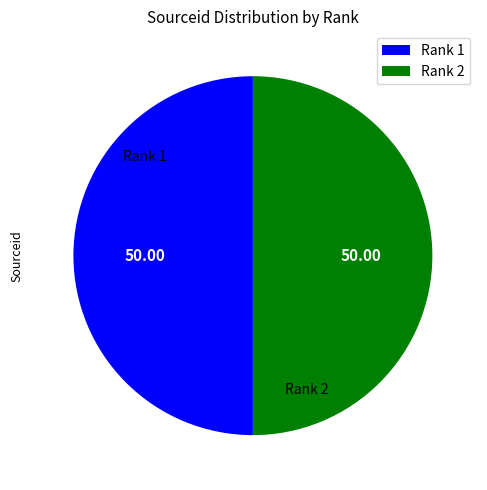

Count the number of slices in the pie.

2